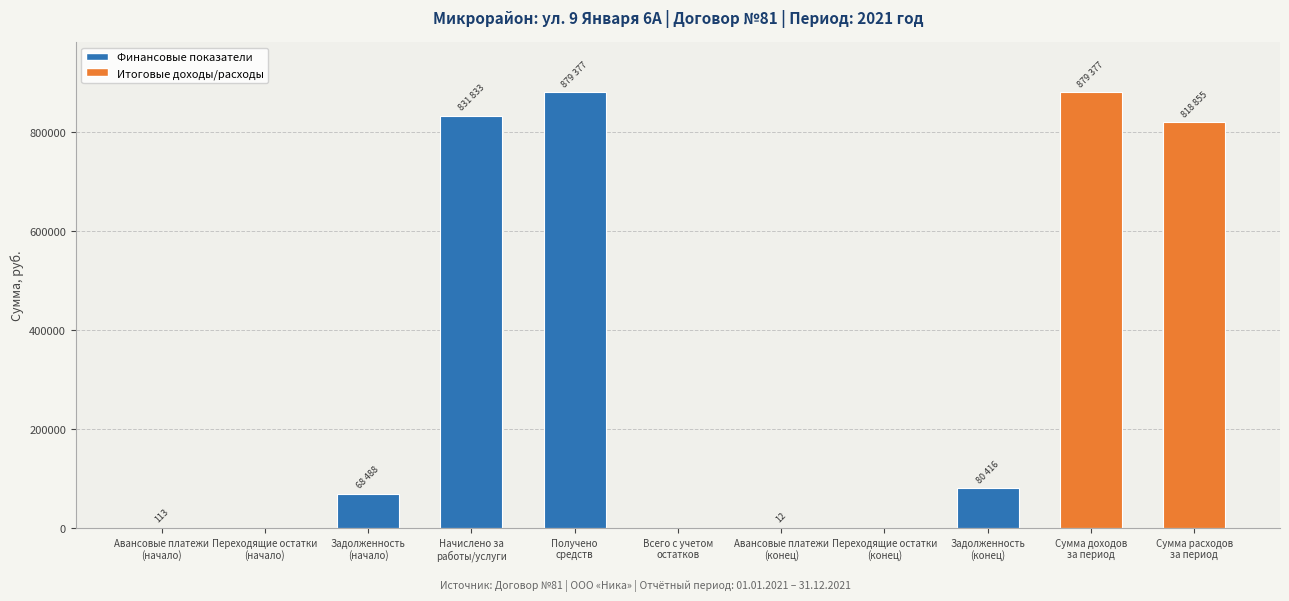

What is the average value?

323497